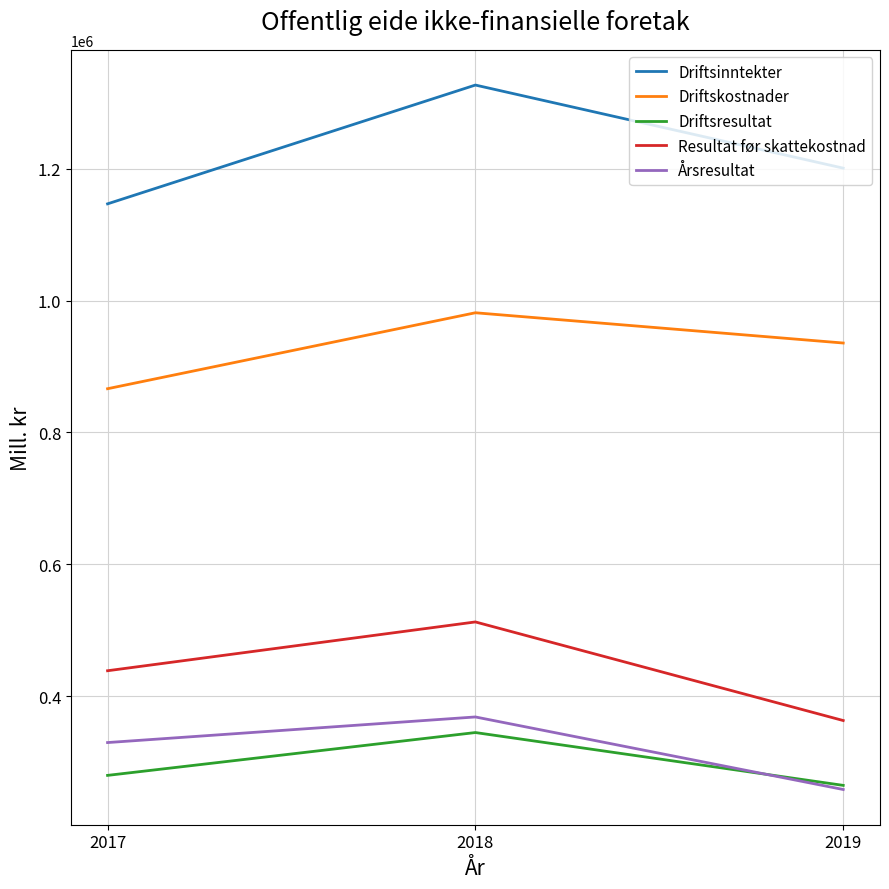

Count the number of data series in this chart.

5